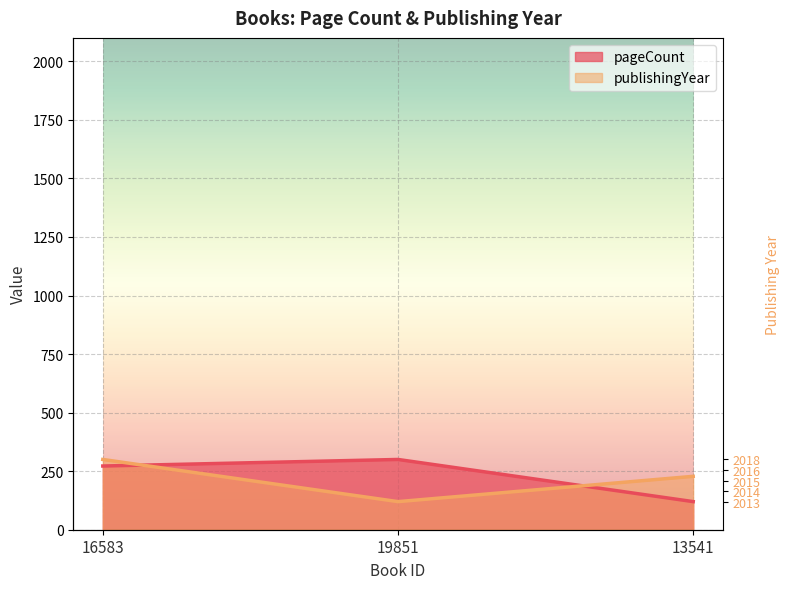

Reading right to left, transcribe all the data shown in this chart.

pageCount: 120	300	272
publishingYear: 228	120	300